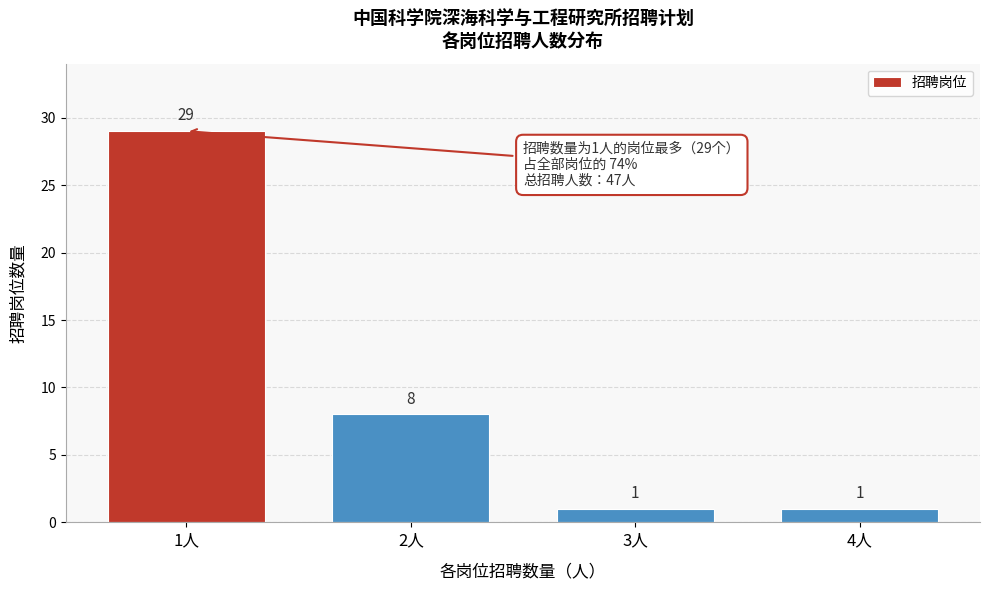

Reading right to left, transcribe all the data shown in this chart.

4人=1	3人=1	2人=8	1人=29